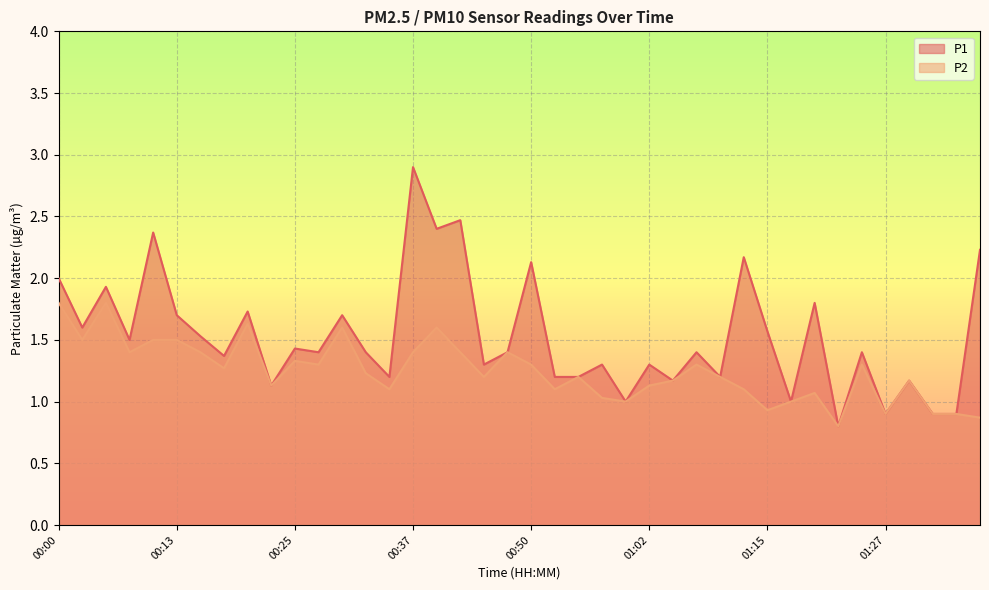

At which category does the chart reach its minimum across all series?

01:22